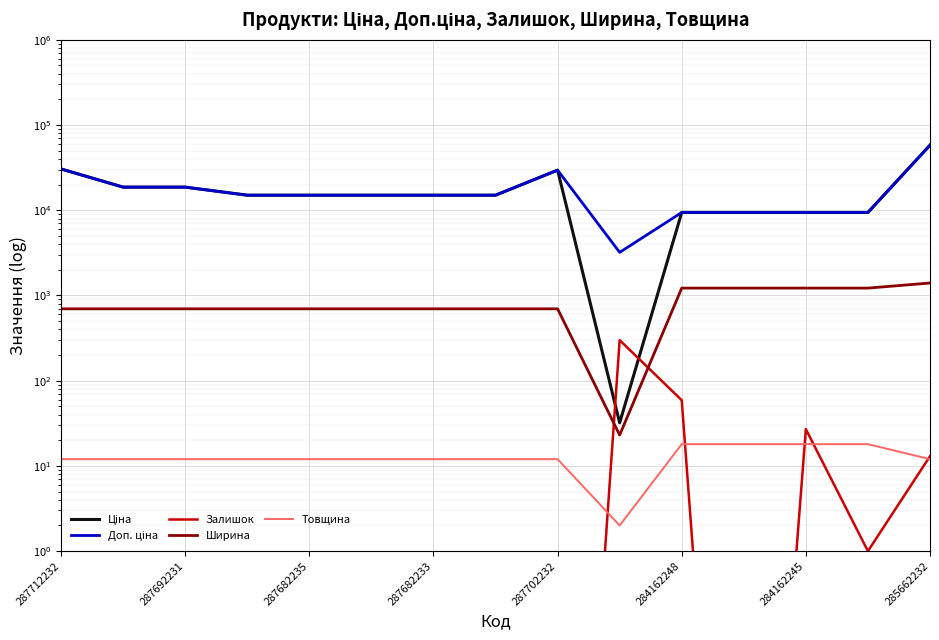

Rank the categories by Залишок value from highest to lowest.

9, 10, 12, 14, 13, 287712232, 287692231, 287682235, 287682233, 287702232, 284162248, 284162245, 285662232, 8, 11